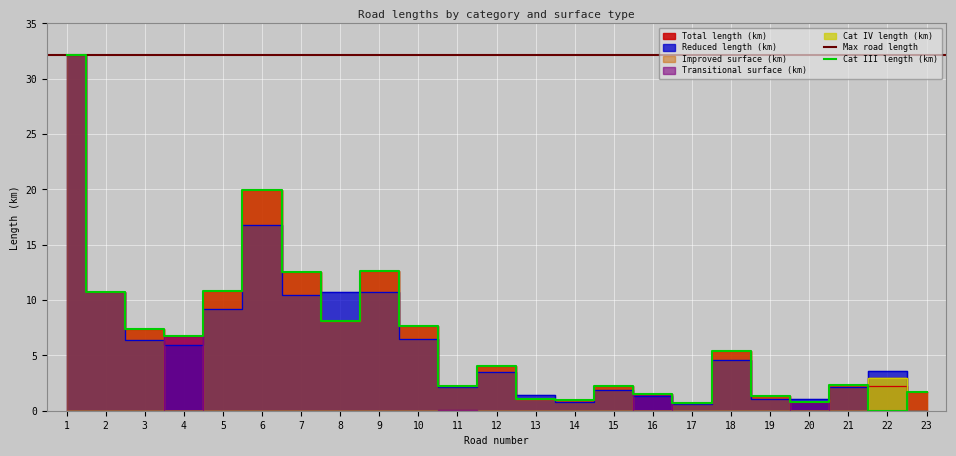

Which series has the largest range (max minus min)?

Reduced length (km)